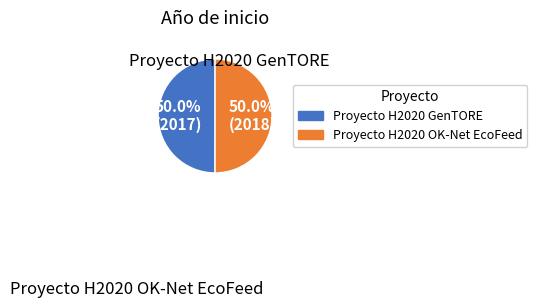

To the nearest percent, what percentage of the pie is Proyecto H2020 OK-Net EcoFeed?

50%